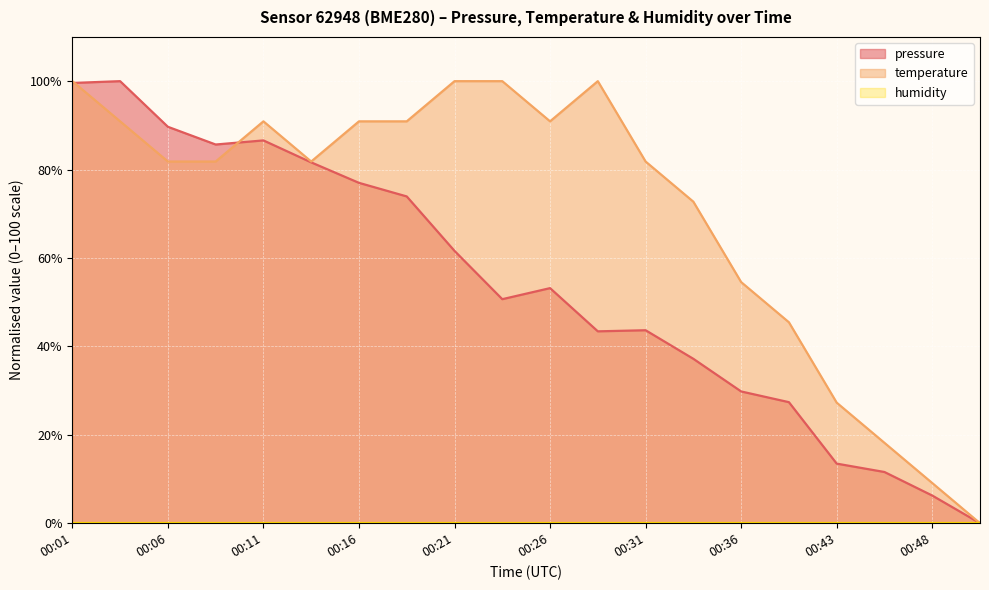

What is the total value across all series at 00:31?

125.5